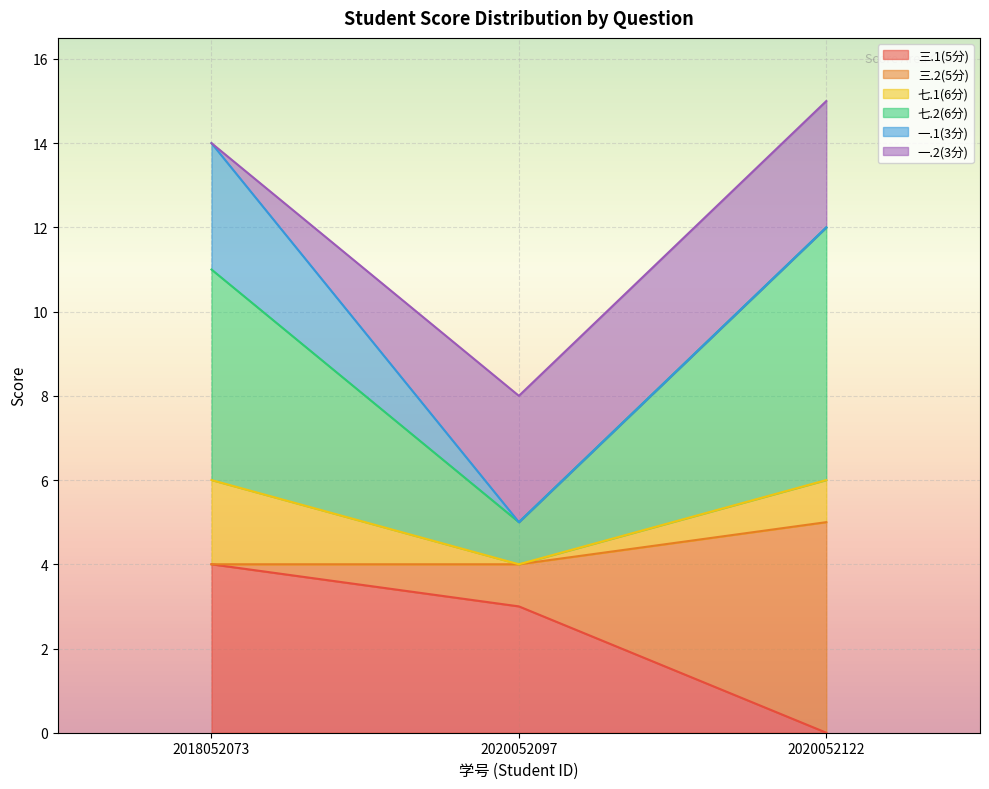

Does the chart display data point markers on the line(s)?

No